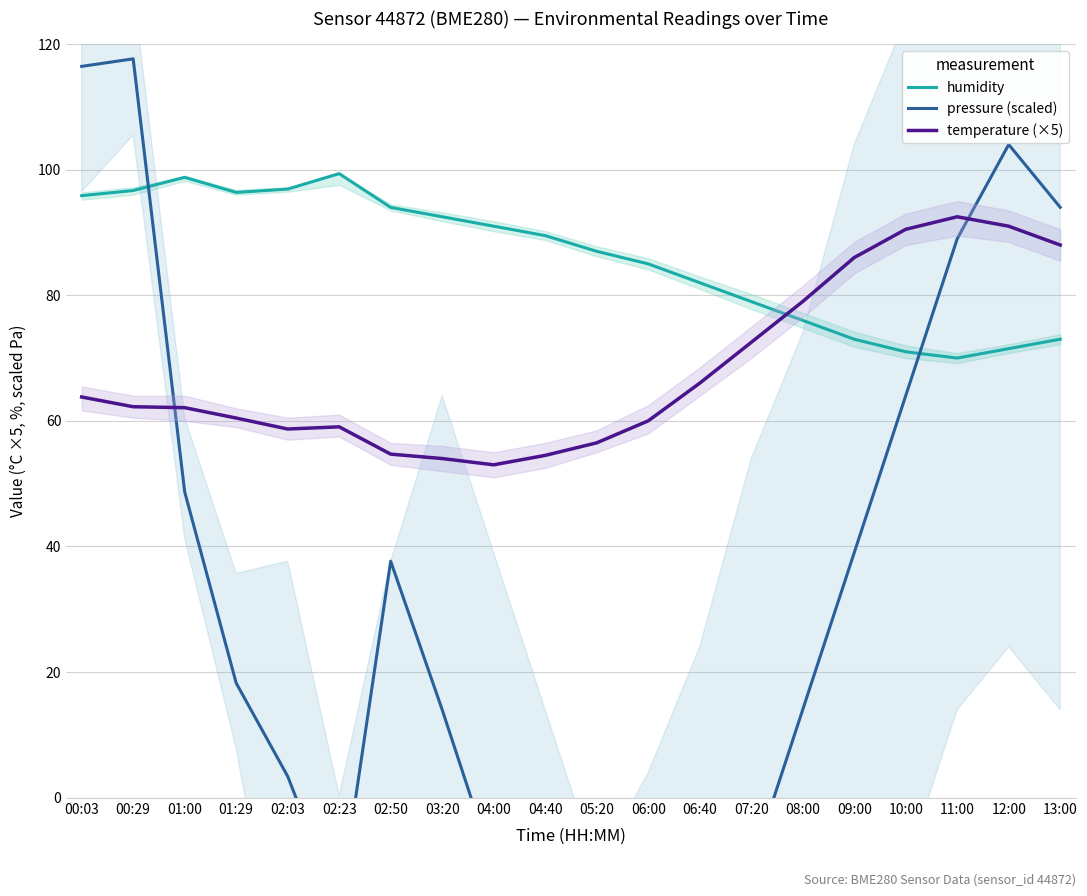

True or false: pressure (scaled) and humidity intersect in this chart.

True